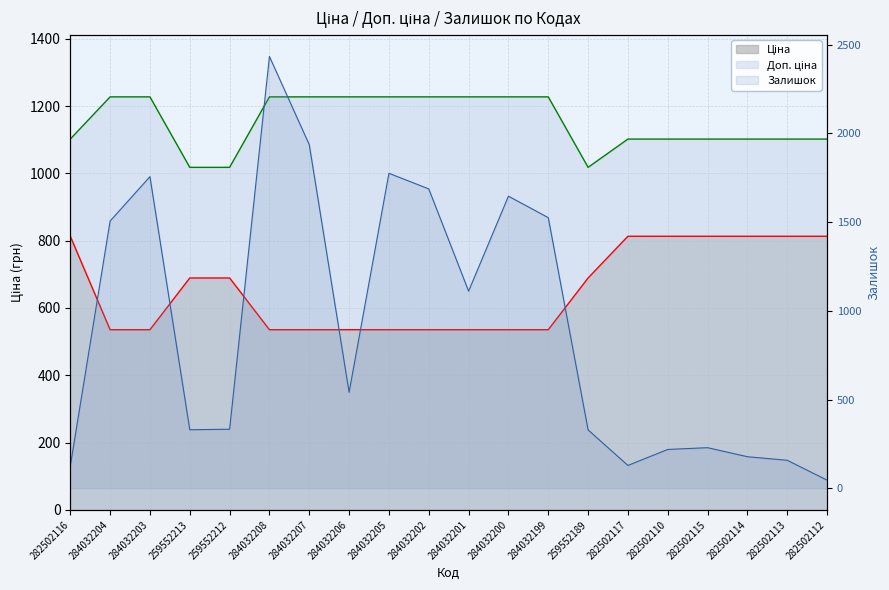

True or false: Ціна has more than 1 interior local peaks.

False